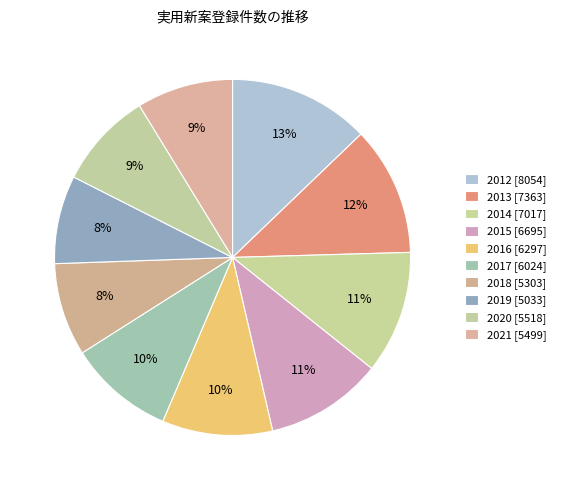

True or false: 2017 accounts for 10% of the total.

True